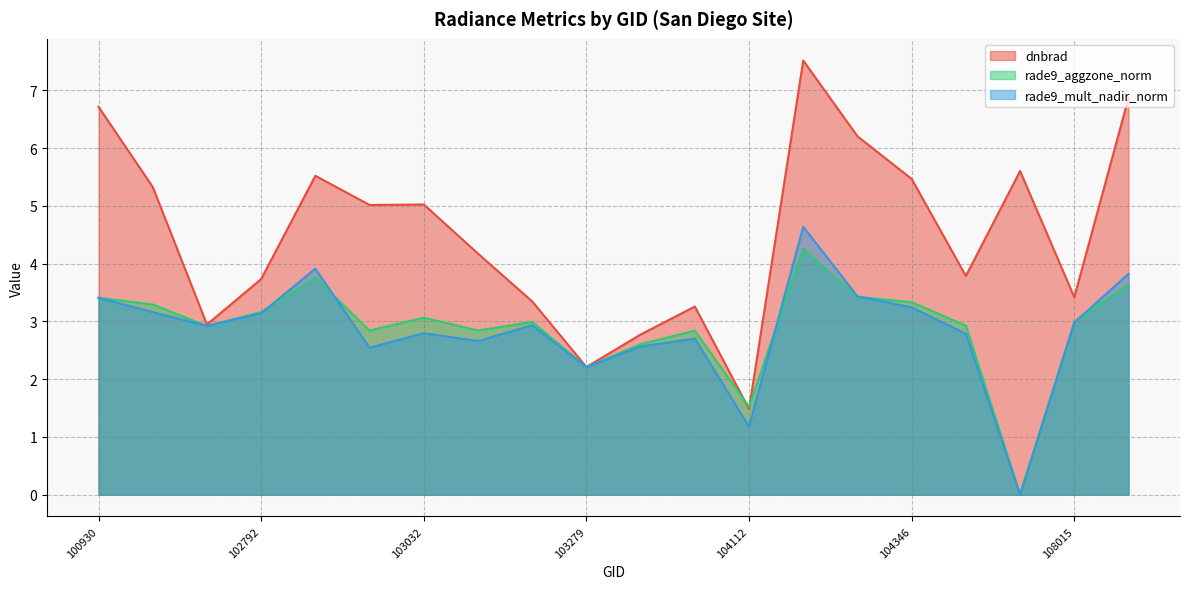

At which category does the chart reach its peak across all series?

104229